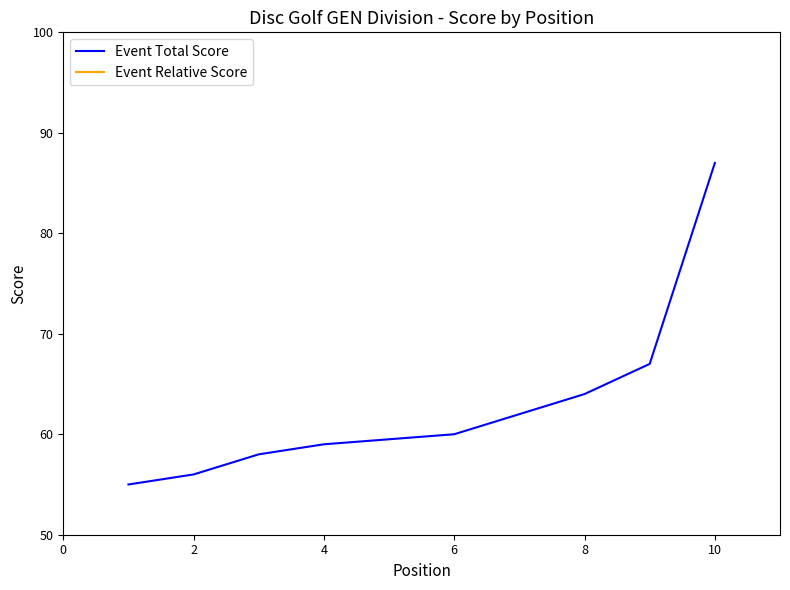

True or false: Event Relative Score and Event Total Score cross at least once.

False